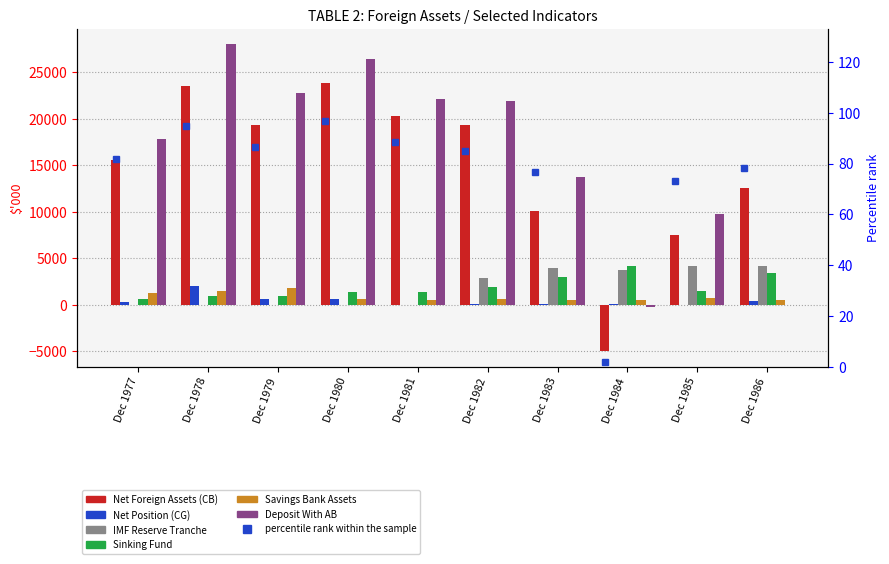

What is the difference between the Sinking Fund values at Dec 1978 and Dec 1984?

3204